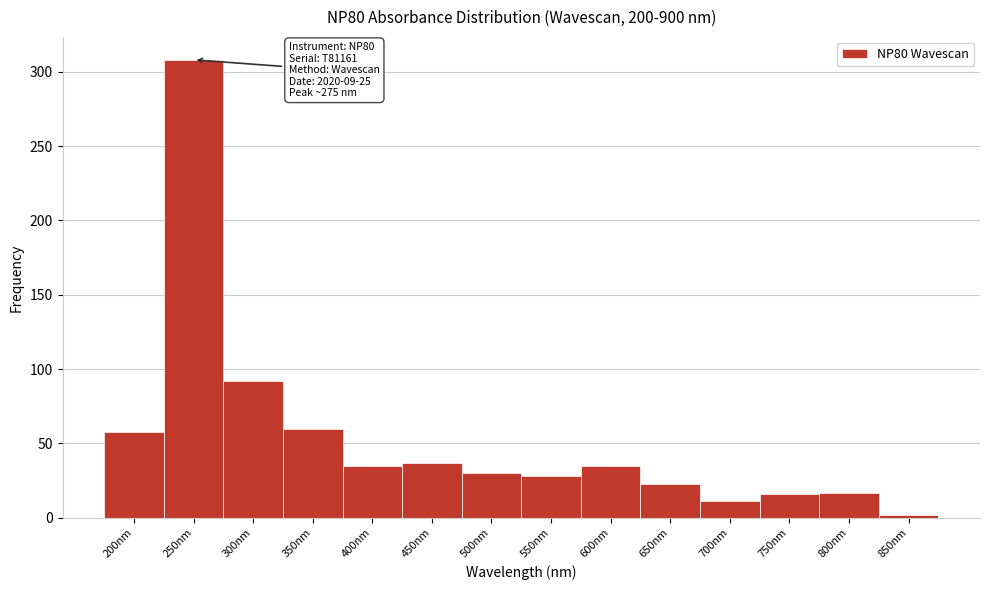

What is the ratio of the value at 750nm to the value at 450nm?

0.4